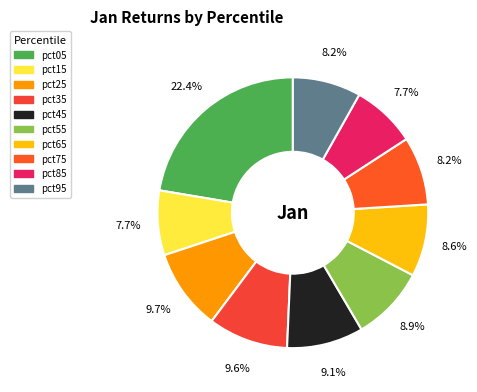

Rank the categories by value from highest to lowest.

pct05, pct25, pct35, pct45, pct55, pct65, pct75, pct95, pct15, pct85